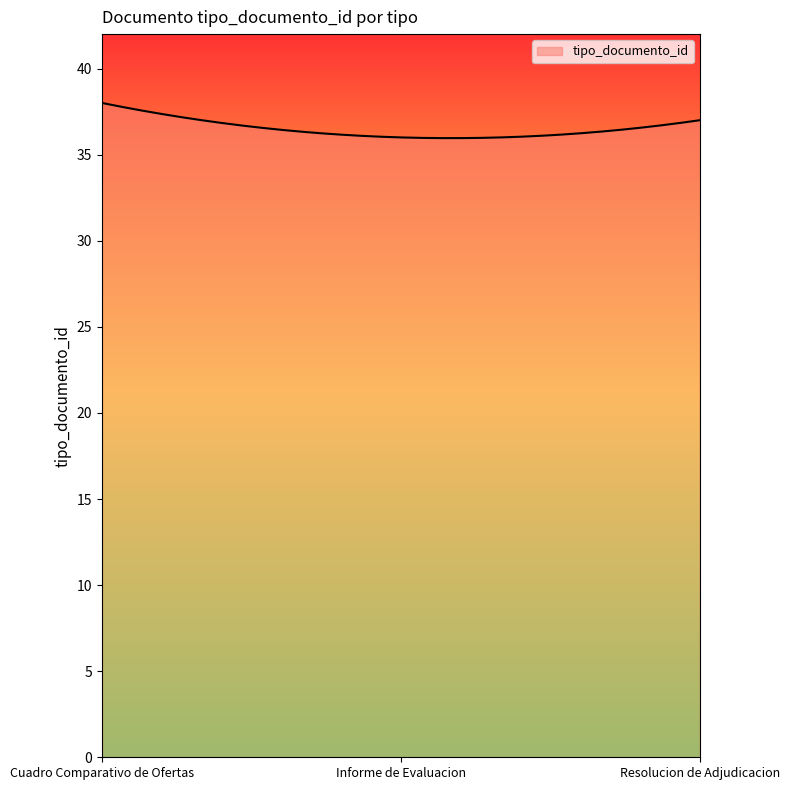

Does the chart display data point markers on the line(s)?

No